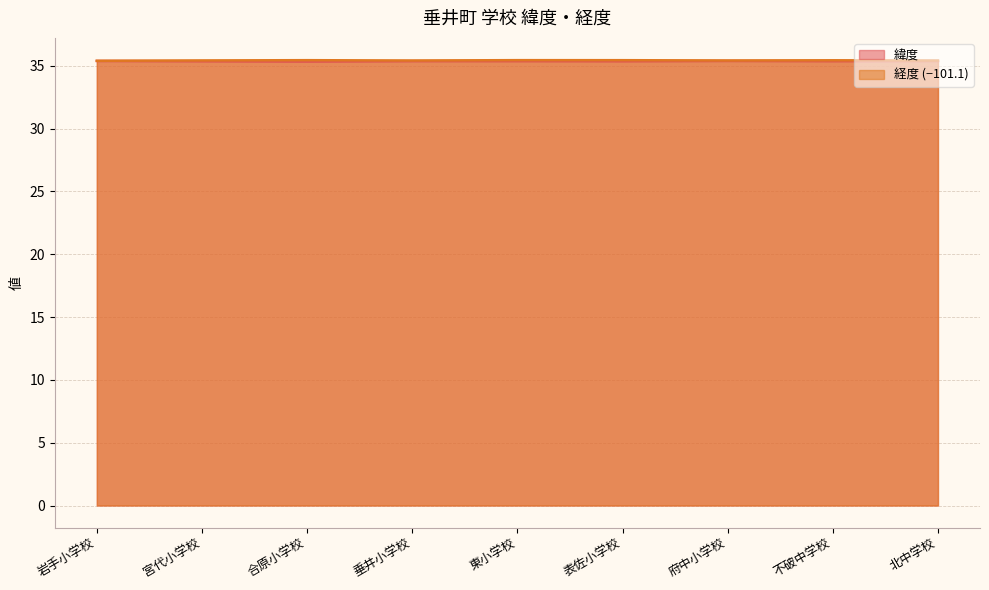

True or false: 経度 and 緯度 cross at least once.

False